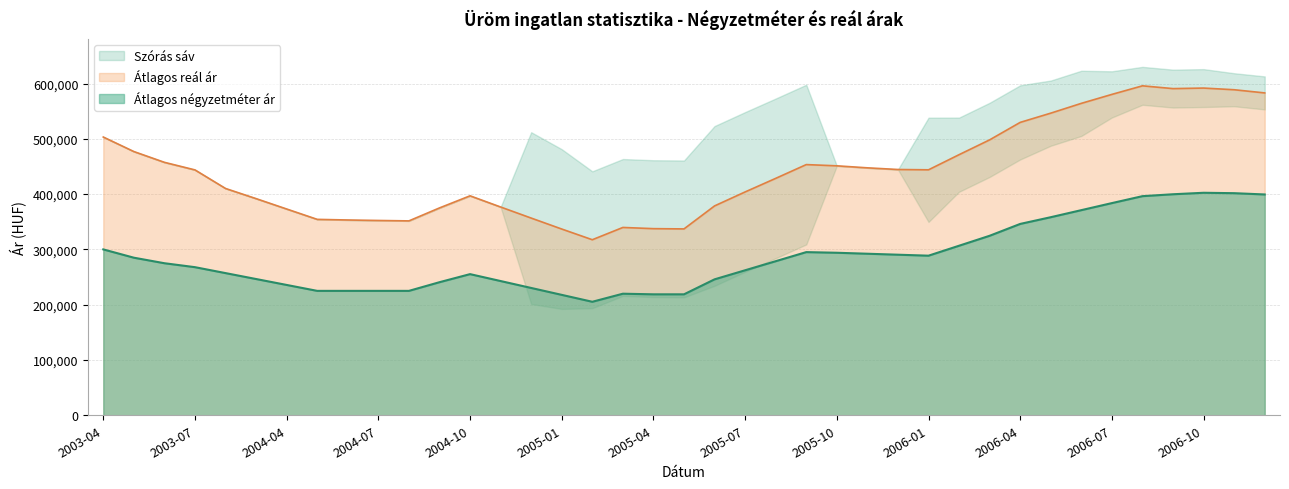

True or false: Átlagos reál ár has more than 1 interior local peaks.

True